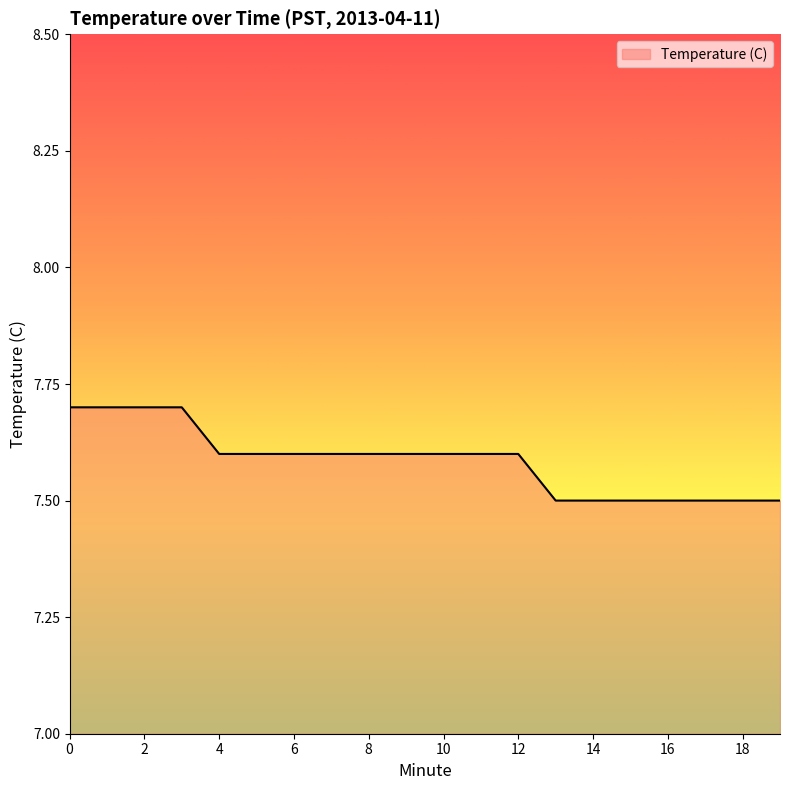

What is the greatest value displayed?

7.7